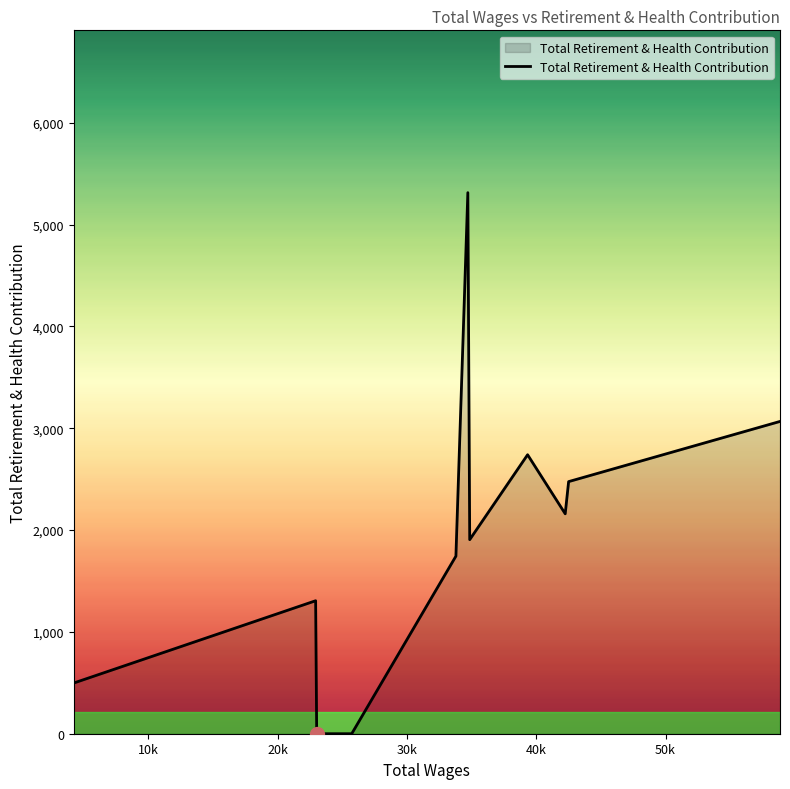

What is the maximum value shown in the chart?

5314